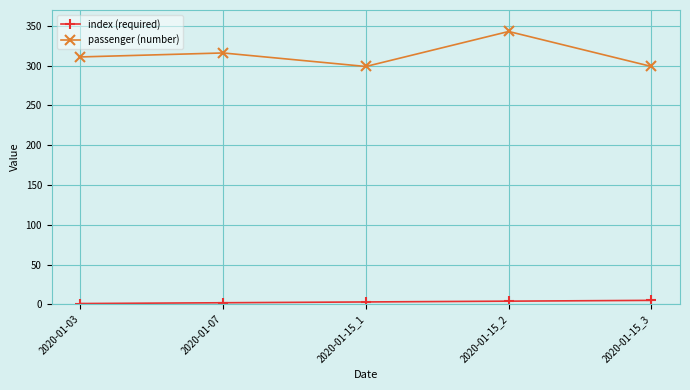

At which category does the chart reach its peak across all series?

2020-01-15_2